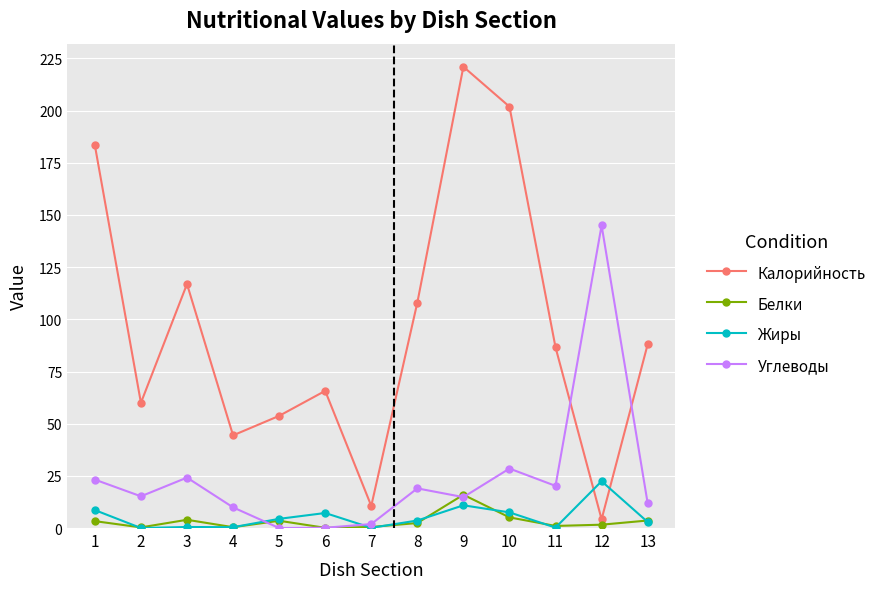

At which category does Белки reach its first local peak?

3